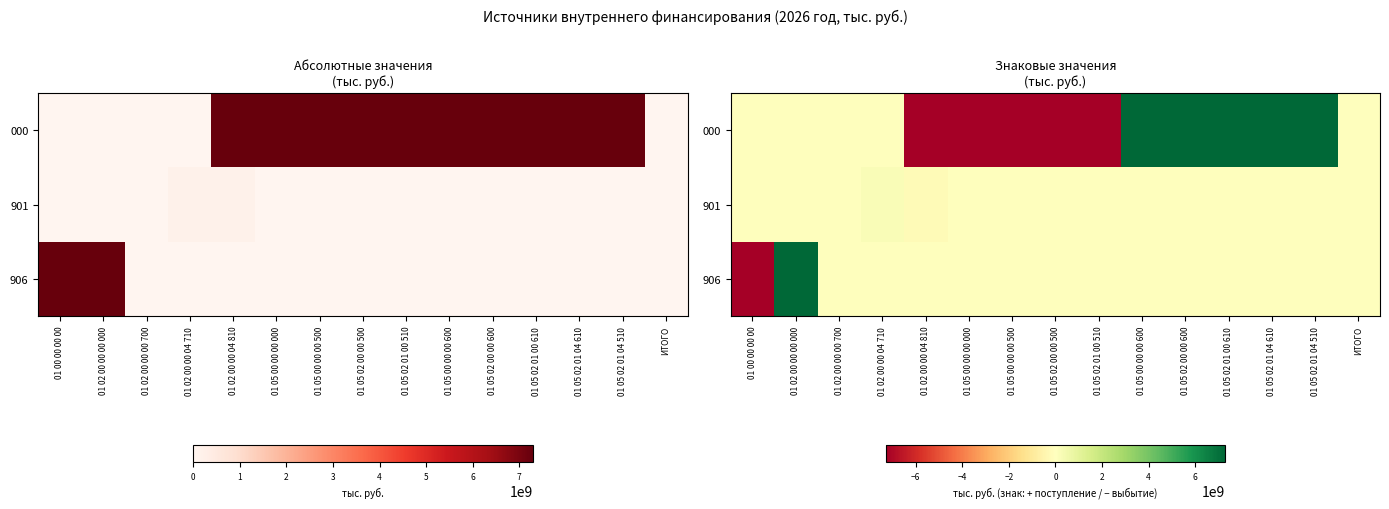

How many values in the 000 series are below 0?

5